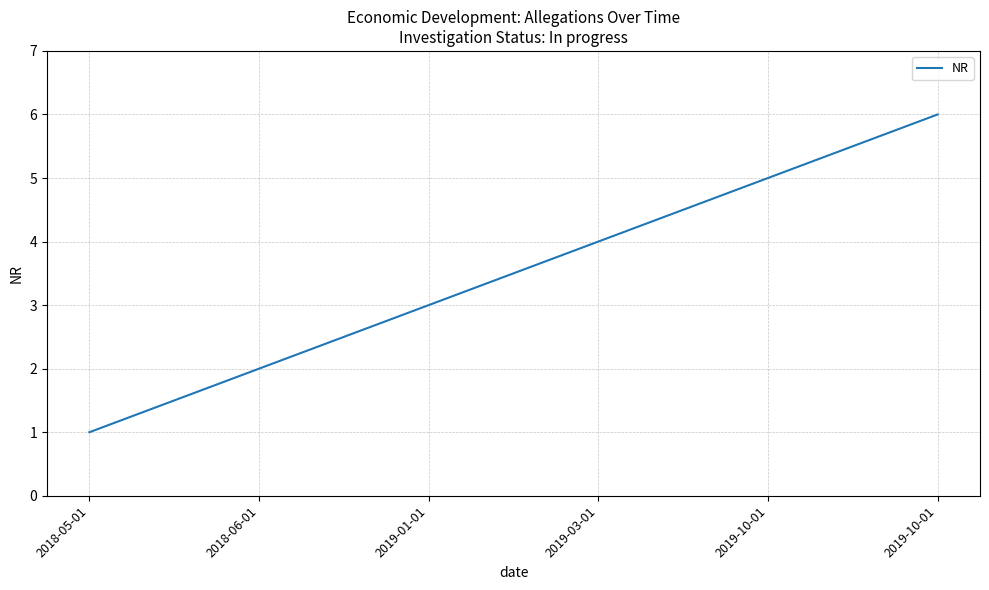

What is the minimum value shown in the chart?

1